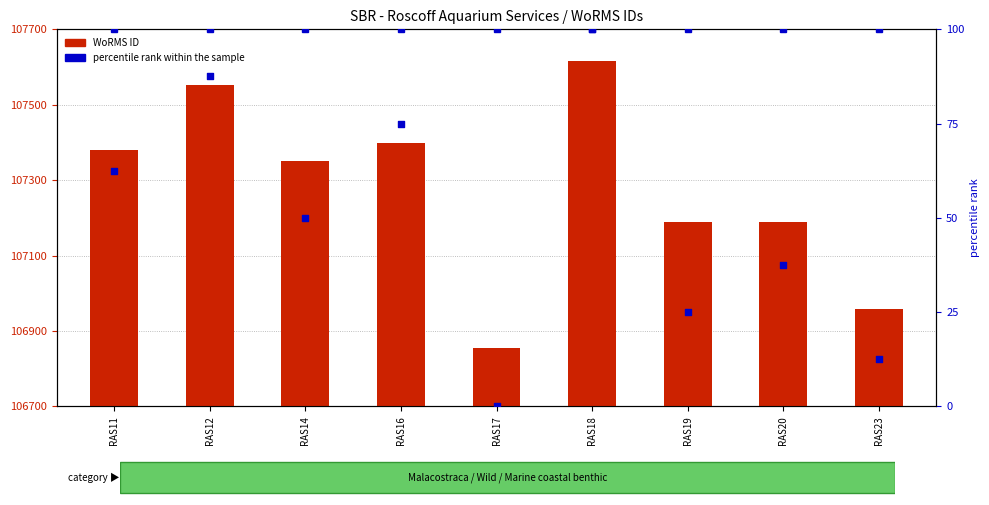

What is the ratio of the value at RAS17 to the value at RAS11?

1.0